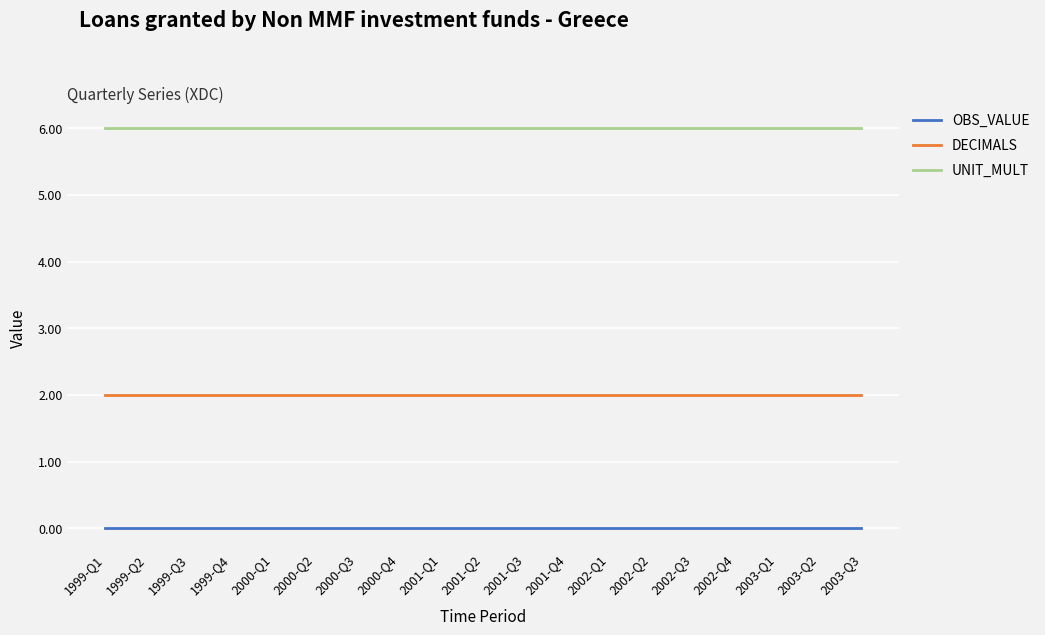

Rank the series by their average value, from highest to lowest.

UNIT_MULT, DECIMALS, OBS_VALUE